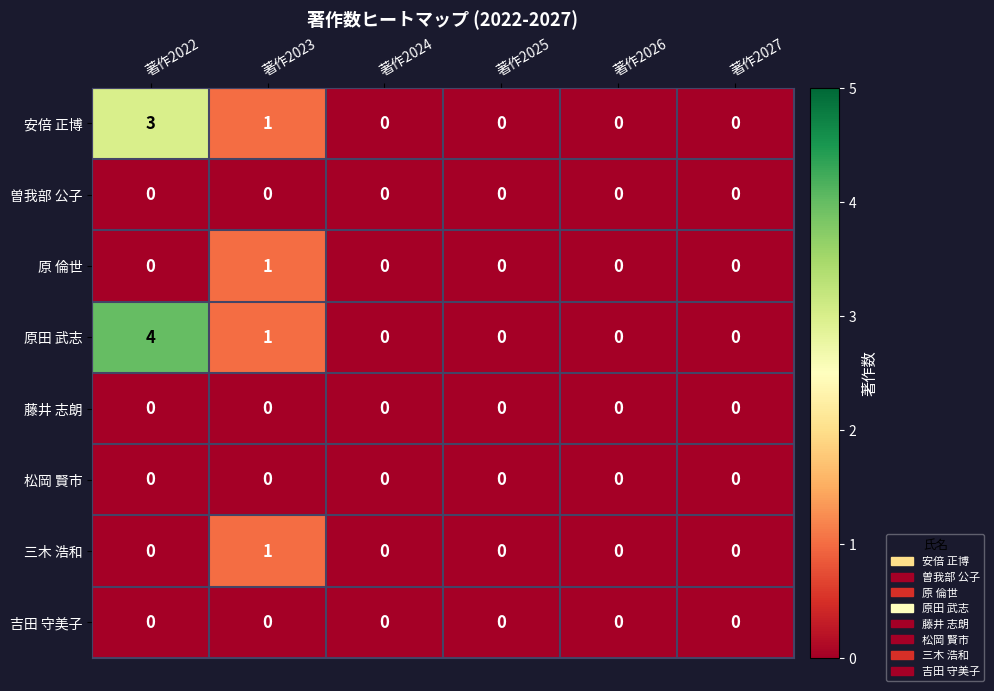

Count the 安倍 正博 values in the range 0 to 1.

5